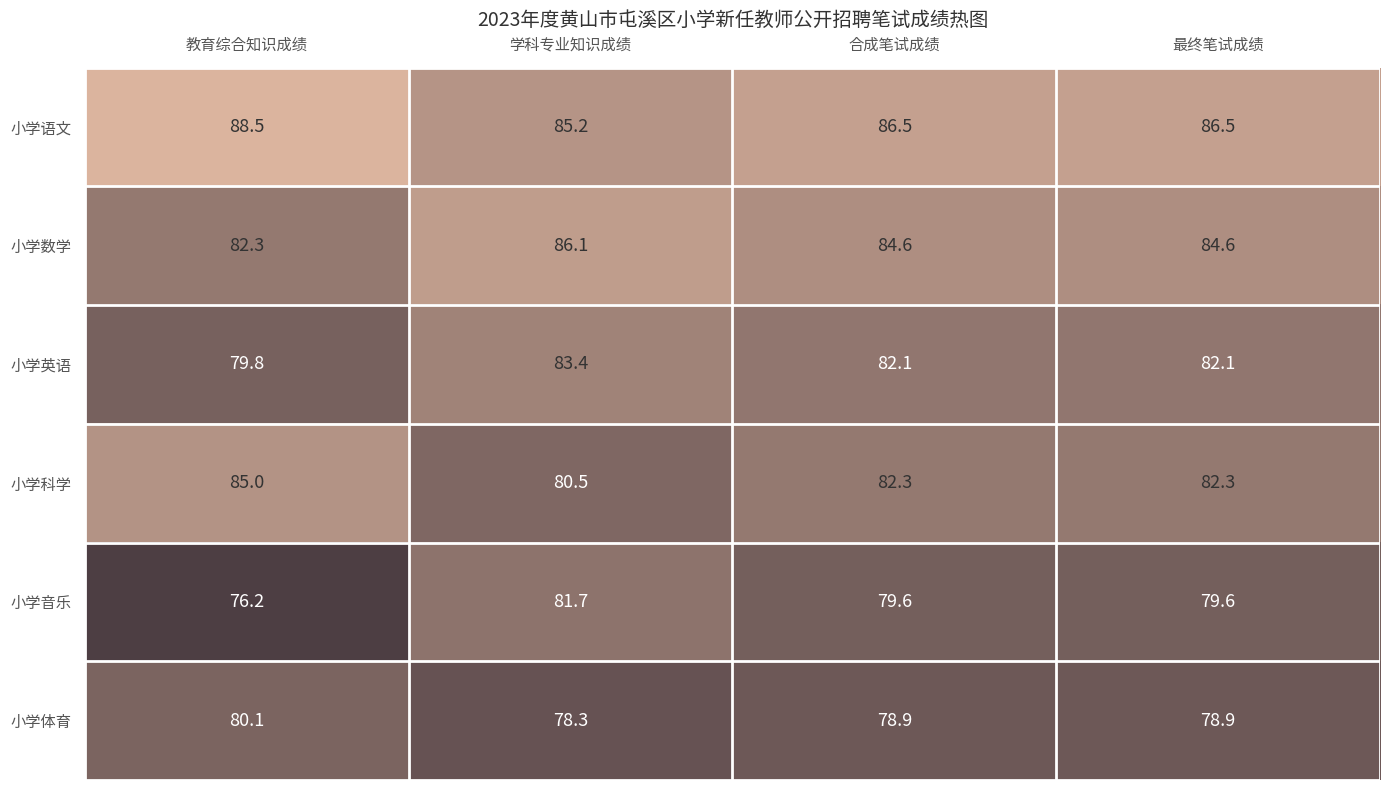

Which series has the largest total across all categories?

小学语文